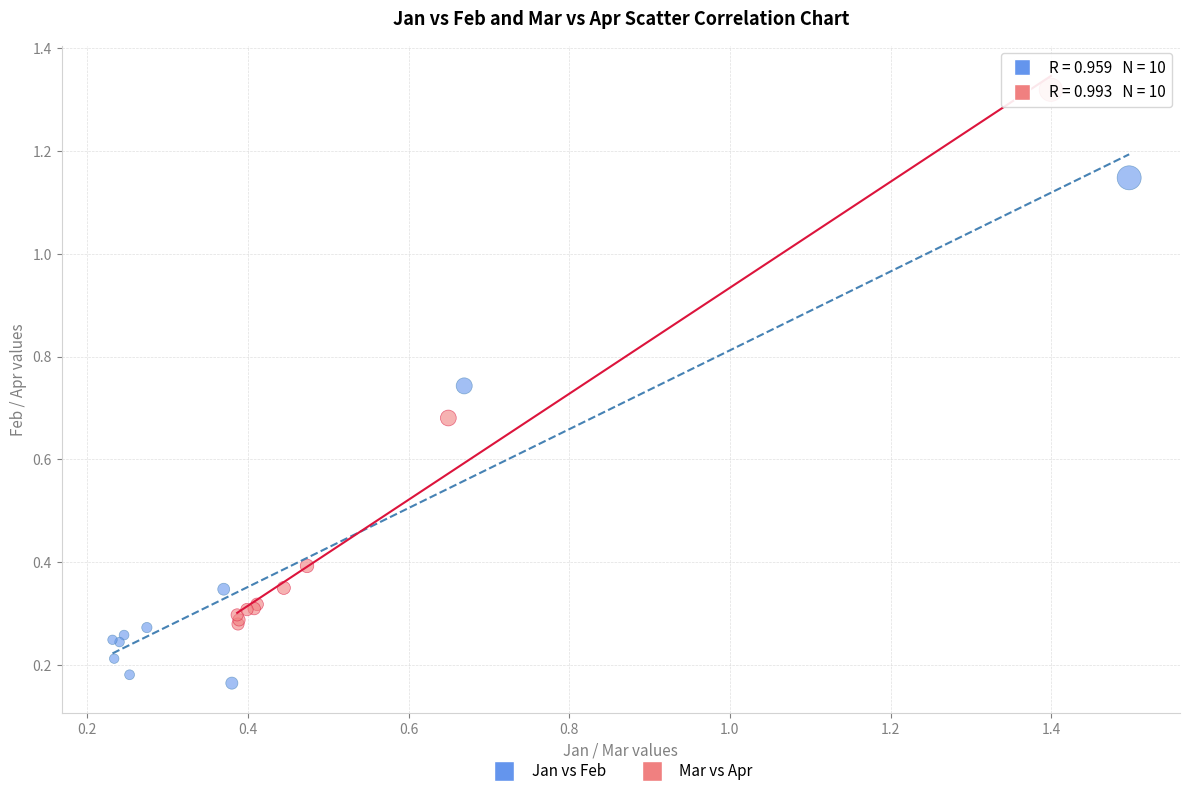

Which series contains the highest Y value?

Mar vs Apr